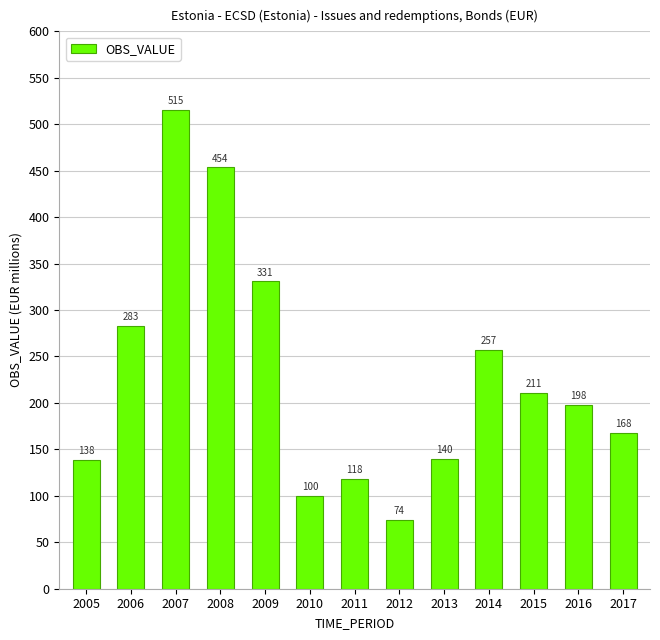

At which category does the chart reach its minimum across all series?

2012